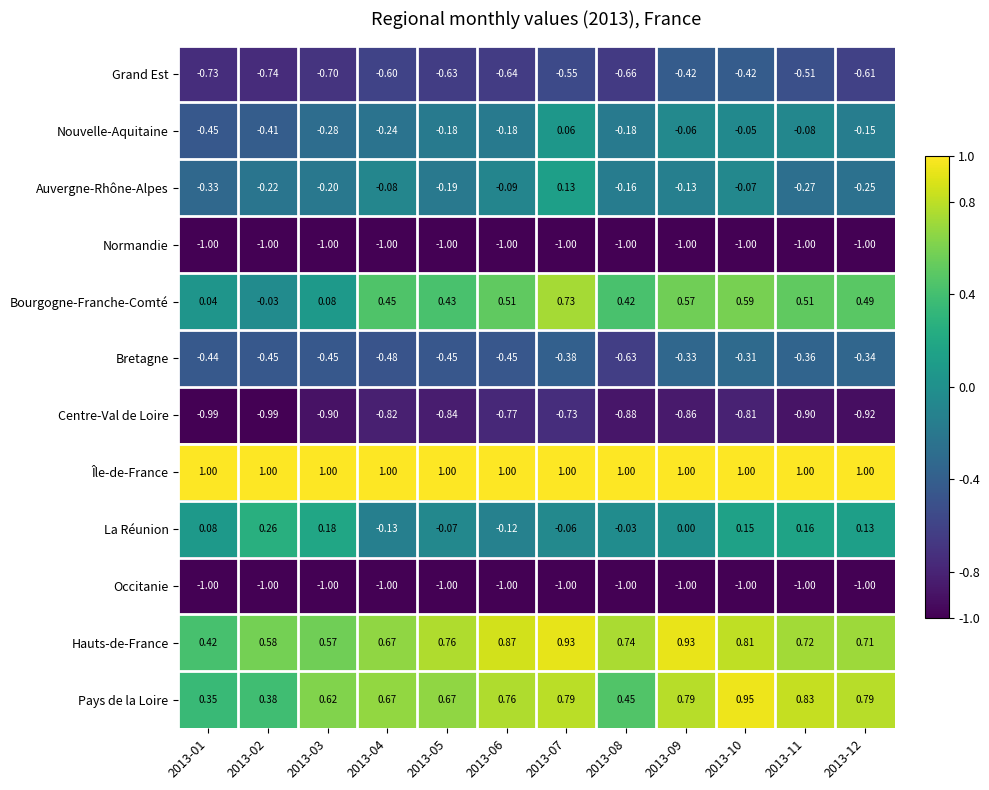

Which series has the largest total across all categories?

Île-de-France